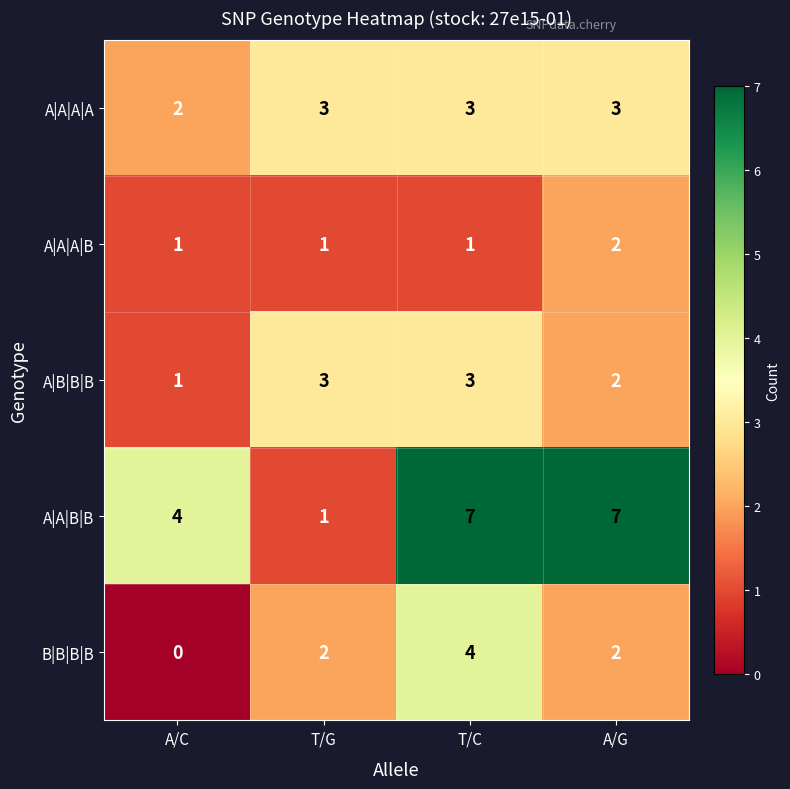

Which series has the largest range (max minus min)?

A|A|B|B